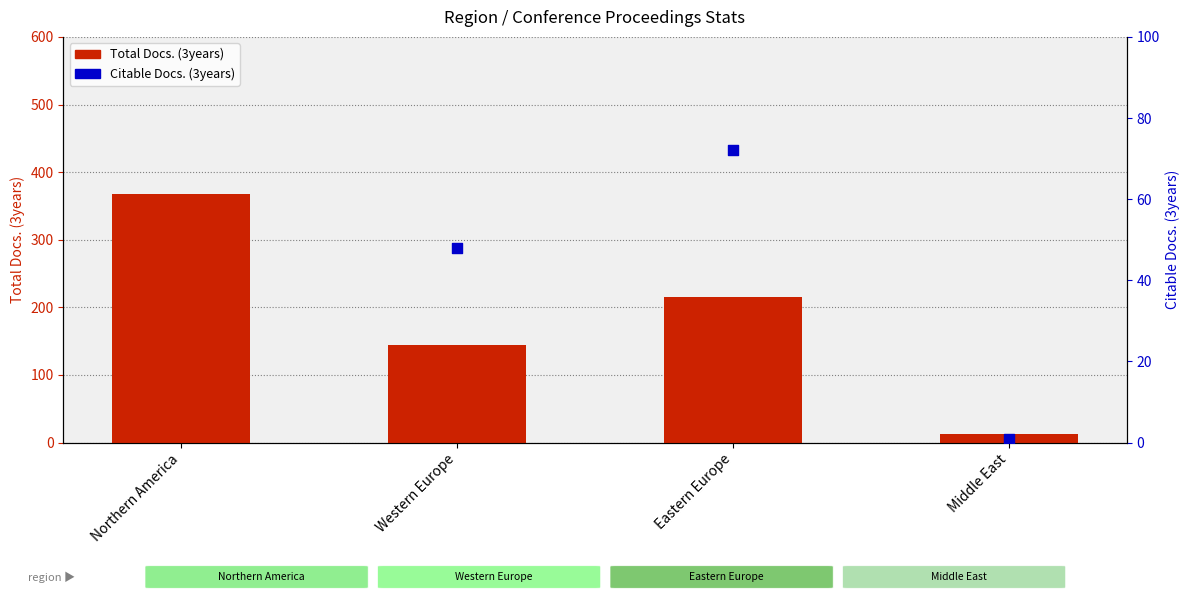

What are all the series names shown in the legend?

Total Docs. (3years), Citable Docs. (3years)